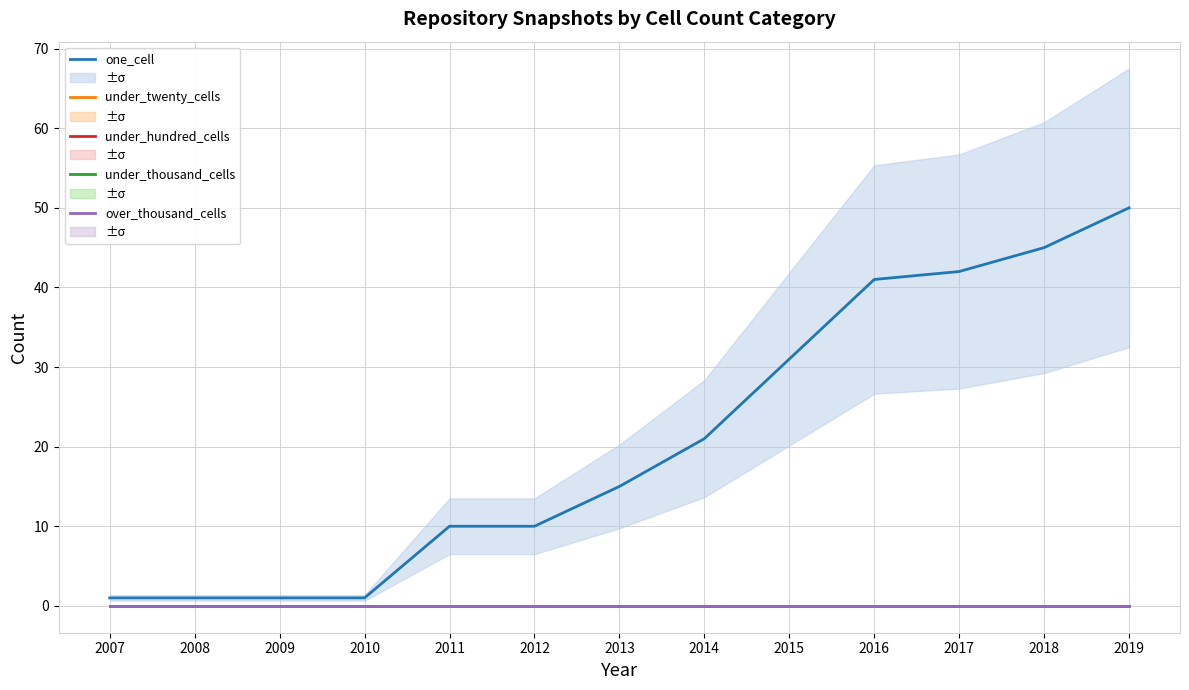

True or false: under_hundred_cells has a value of 0 at 2007.

True